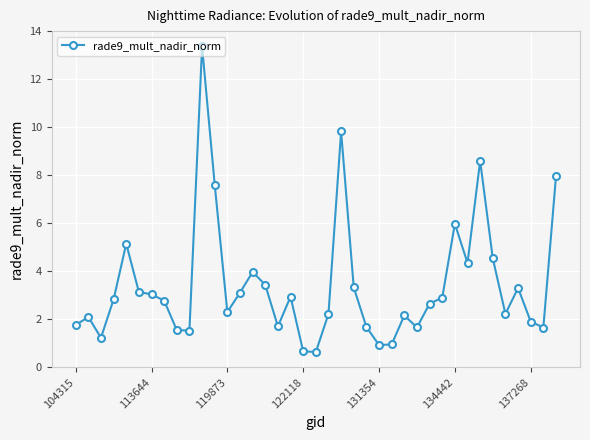

What is the difference between the maximum and minimum values?

12.8